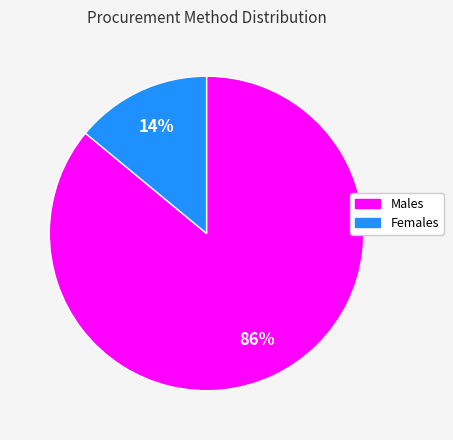

Rank the categories by value from lowest to highest.

Females, Males